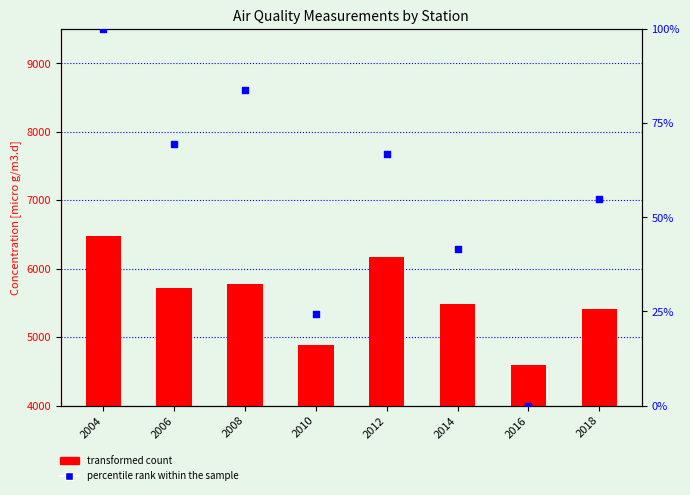

At how many categories does at least one series exceed 4685?

7